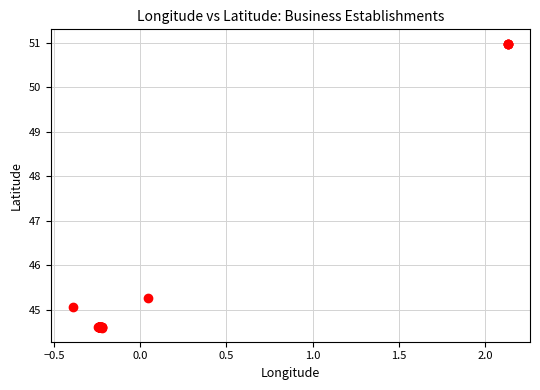

What Y value in the scatter plot is closest to 47?

45.3